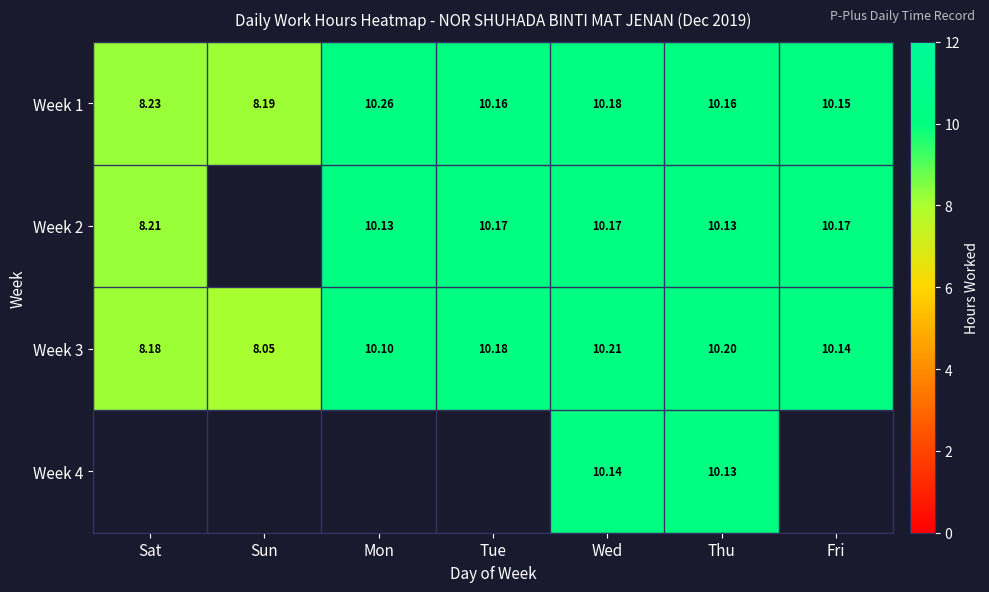

The Week 1 series shows 14.3 at Mon. True or false?

False